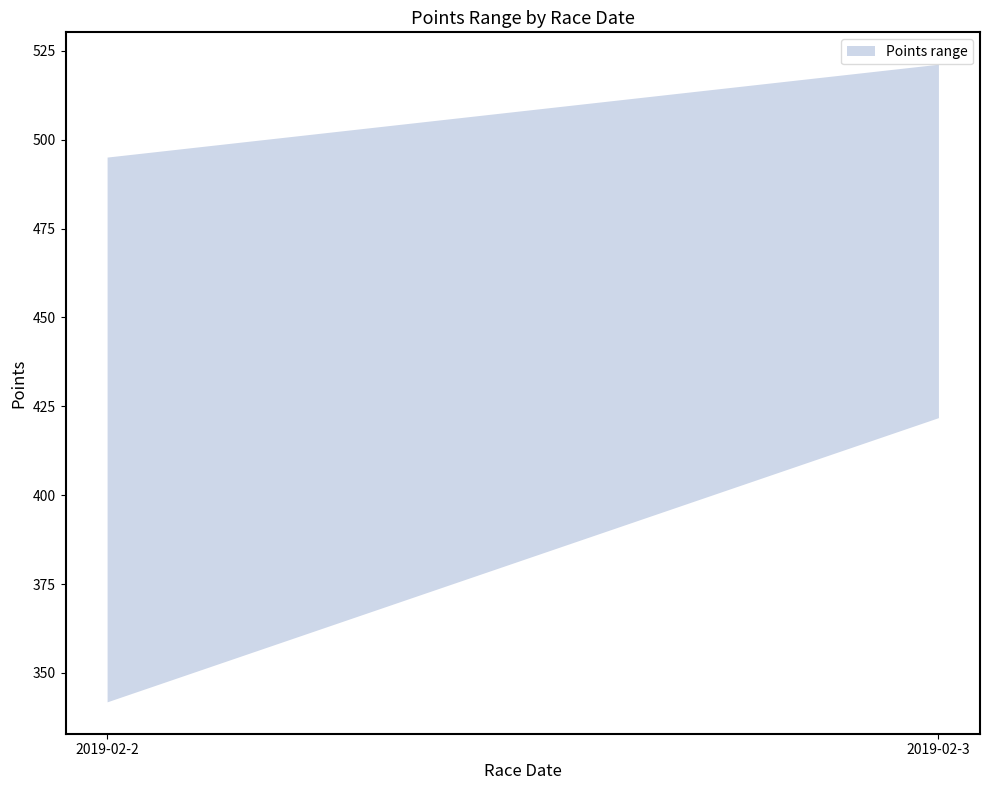

Which has a higher value, 2019-02-3 or 2019-02-2?

2019-02-3